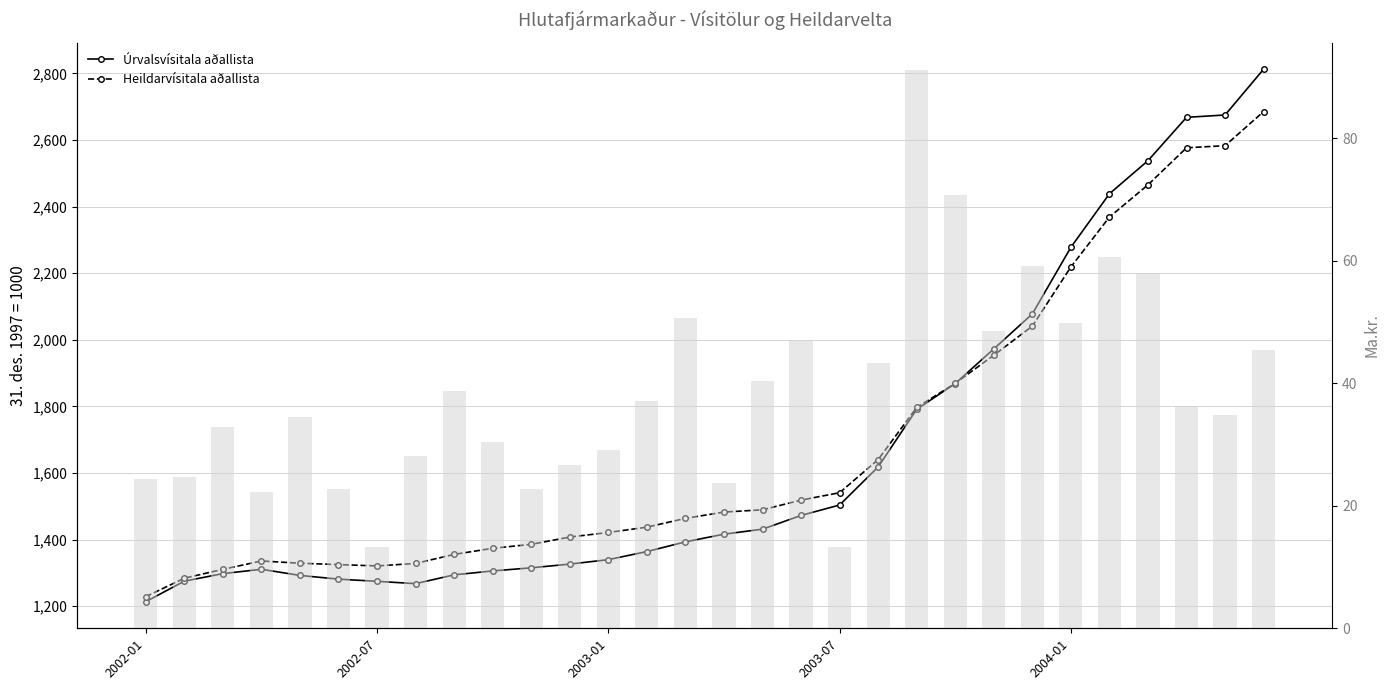

What is the value of the Heildarvísitala aðallista bar at the 10th from the left?

1373.8